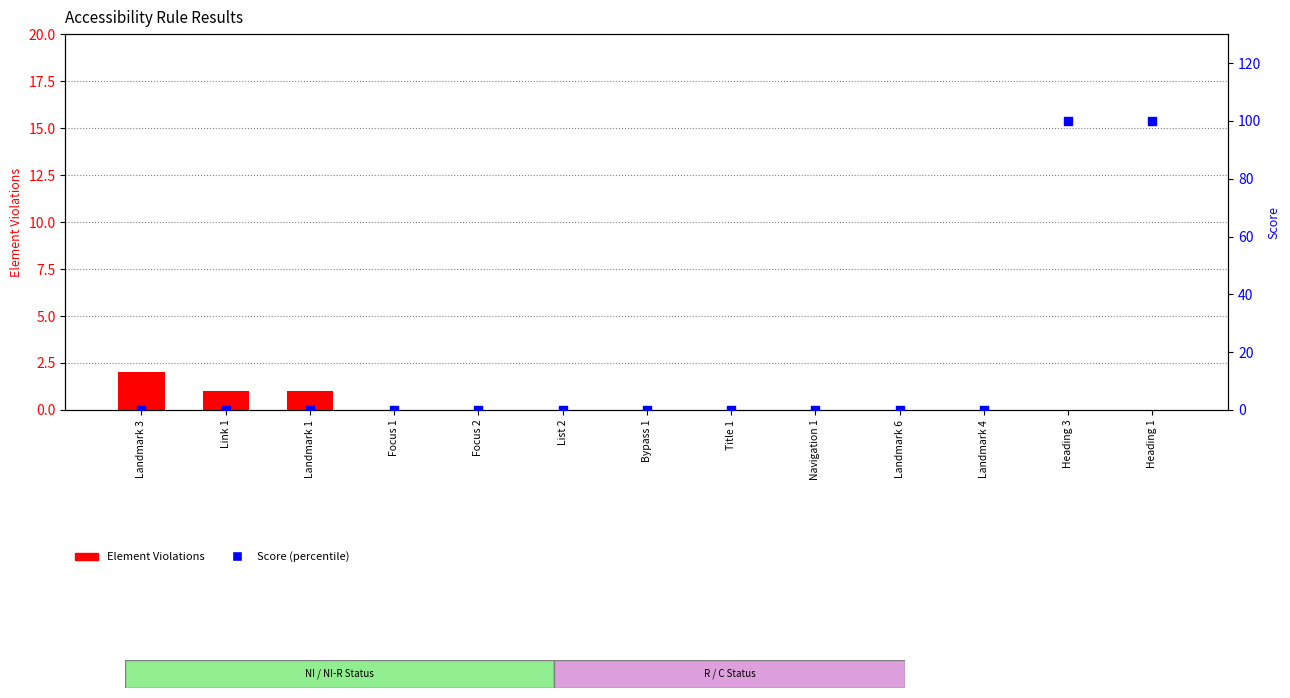

Is the value of Score at List 2 greater than the value of Element Violations at List 2?

No